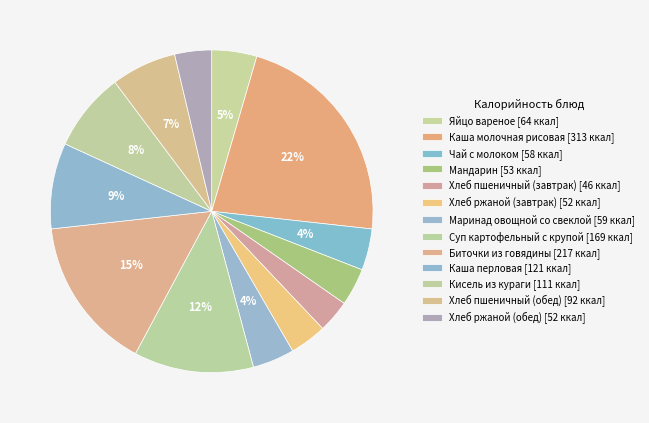

Which slice is the smallest?

Хлеб пшеничный (завтрак)